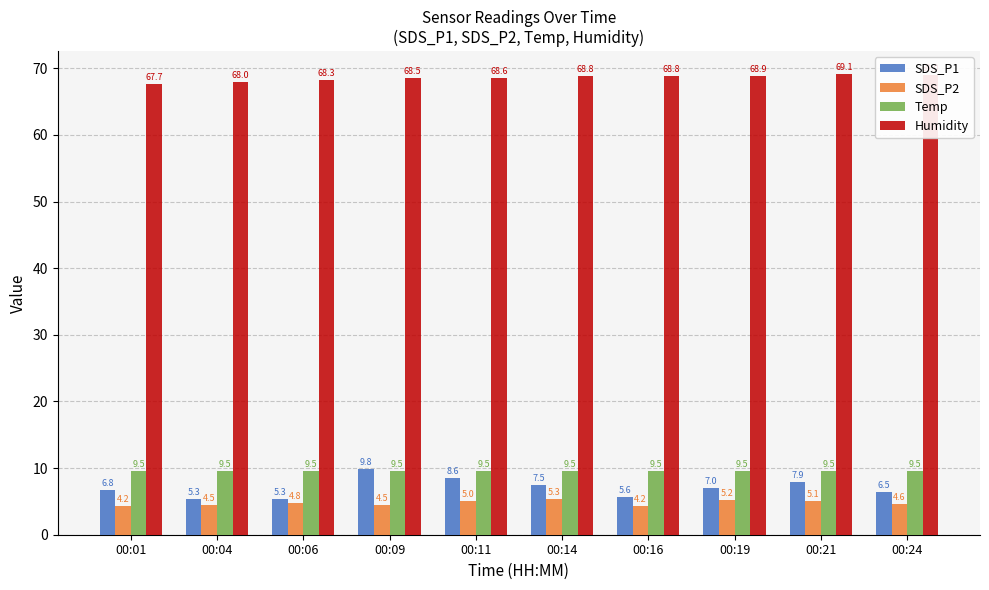

What is the greatest value displayed?

69.1